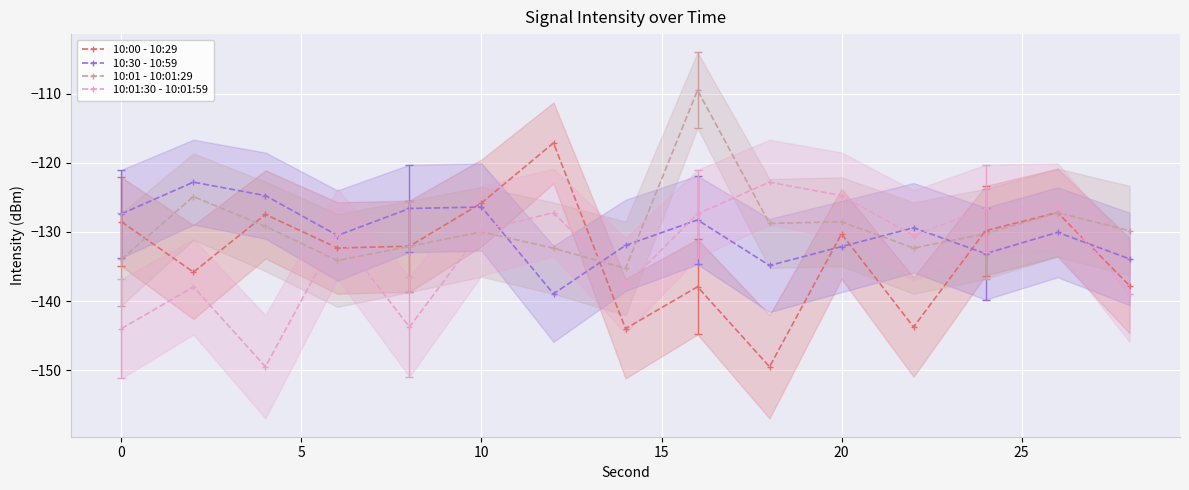

The value of 10:00 - 10:29 at 10 is -125.8. True or false?

True